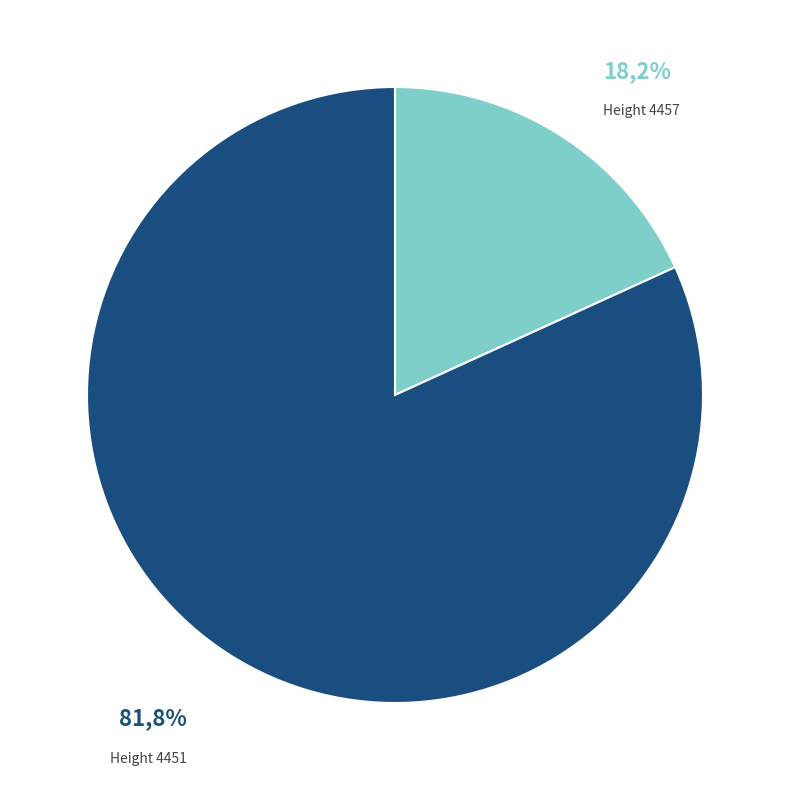

Count the number of slices in the pie.

2